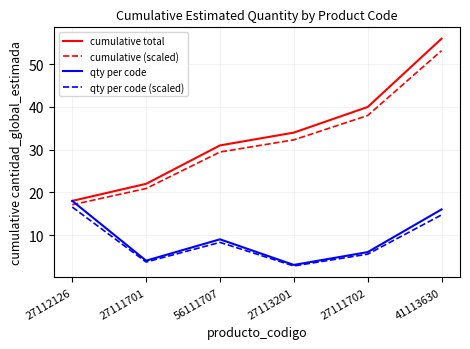

Where does the cumulative (scaled) series first go above 32?

27113201